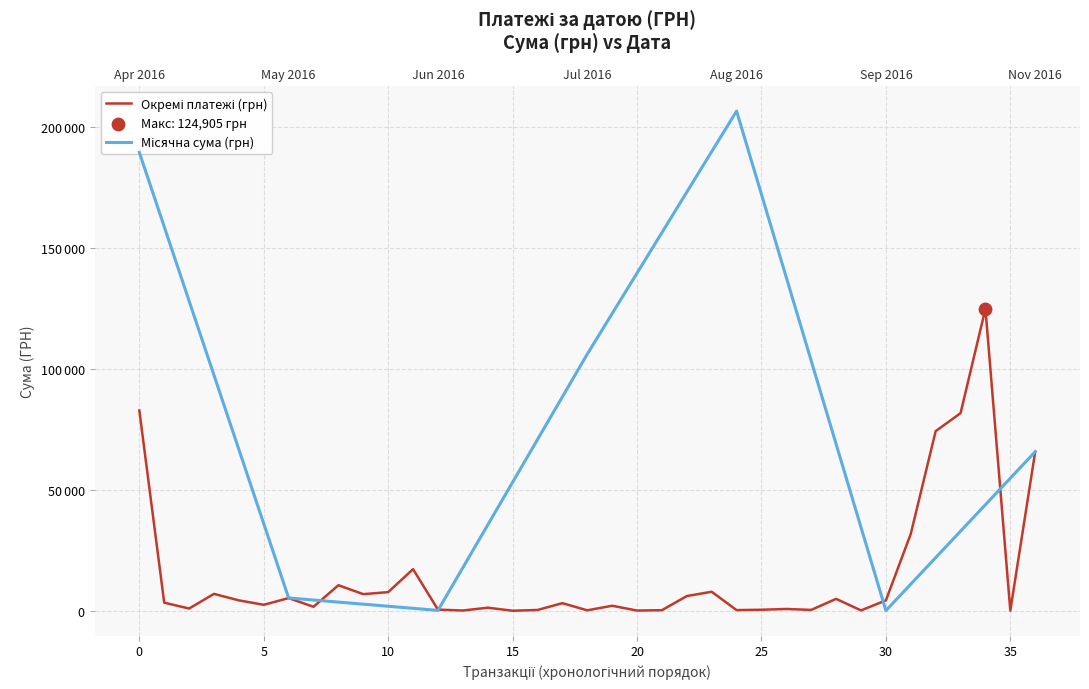

What is the change in value from 12.04.2016 to 24.05.2016?

+1780.6